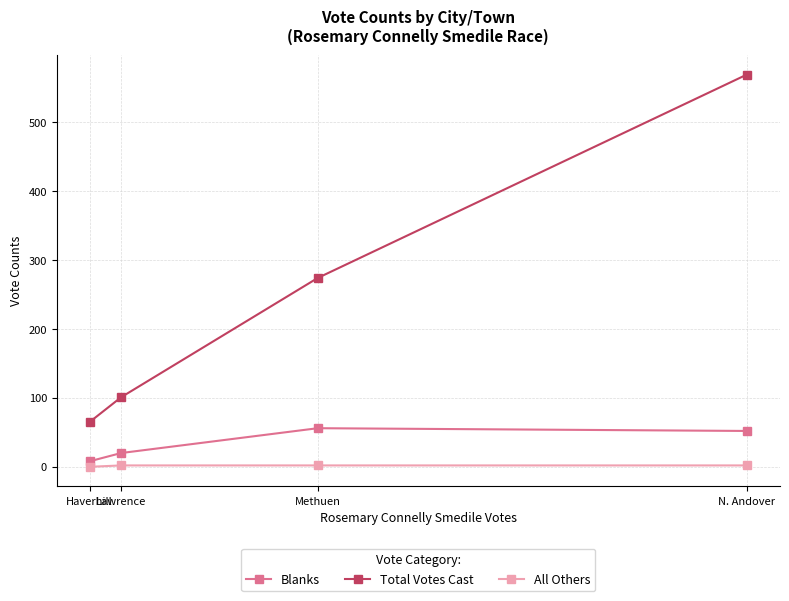

True or false: All Others has more than 2 points higher than both neighbors.

False